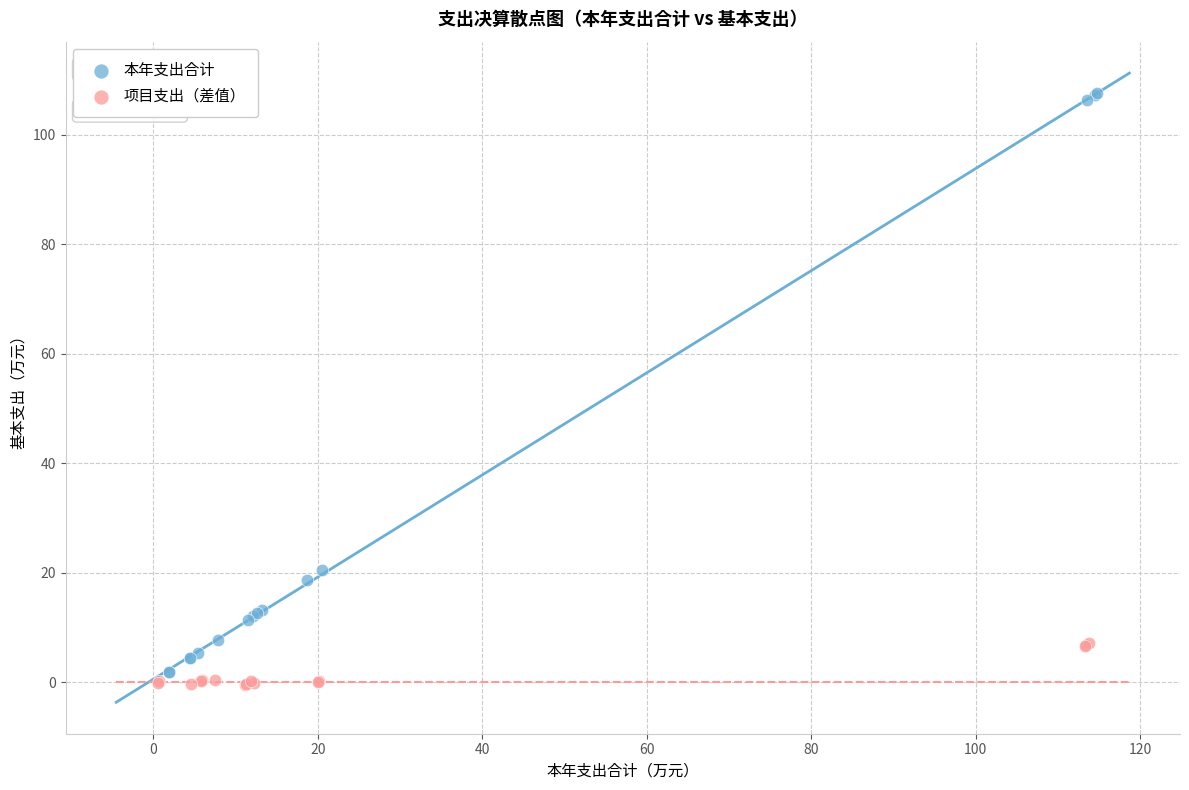

Which series has the widest spread of Y values?

本年支出合计